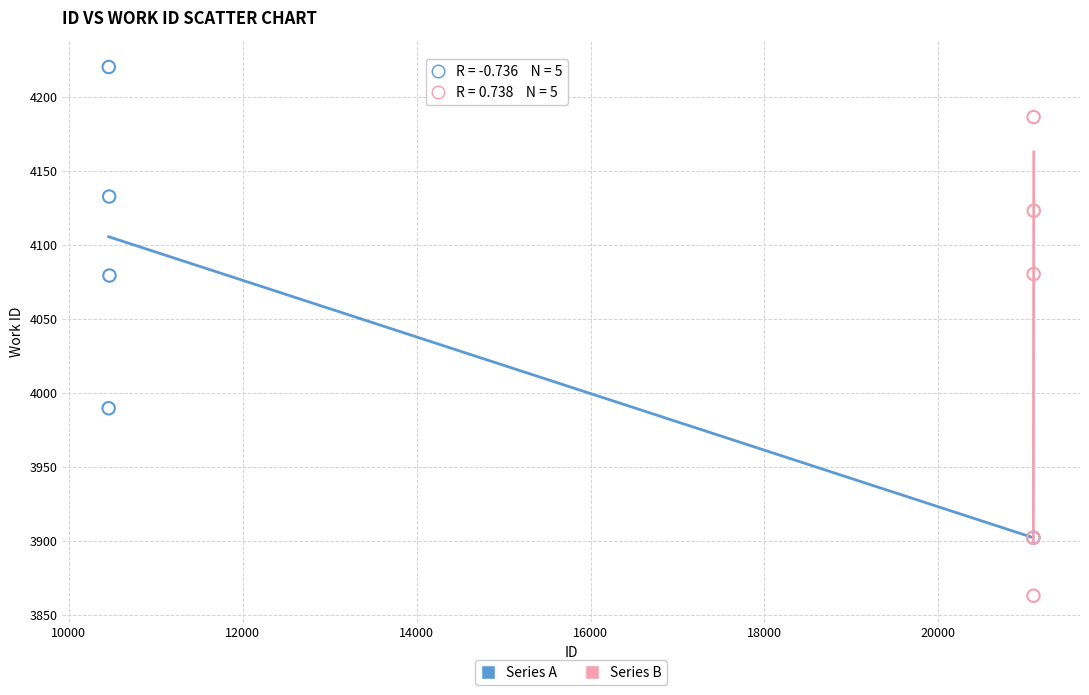

Which series reaches the minimum Y coordinate?

Series B